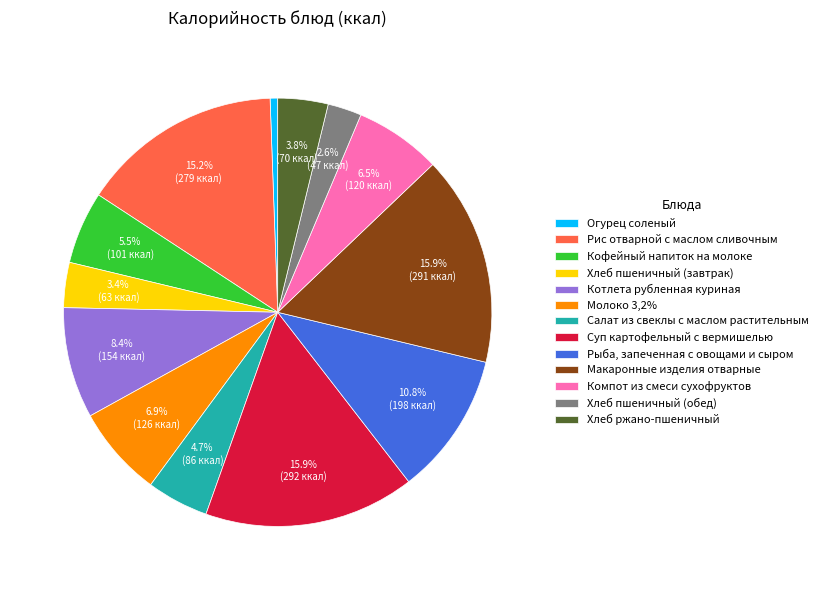

Does Хлеб ржано-пшеничный represent more than half of the total?

No